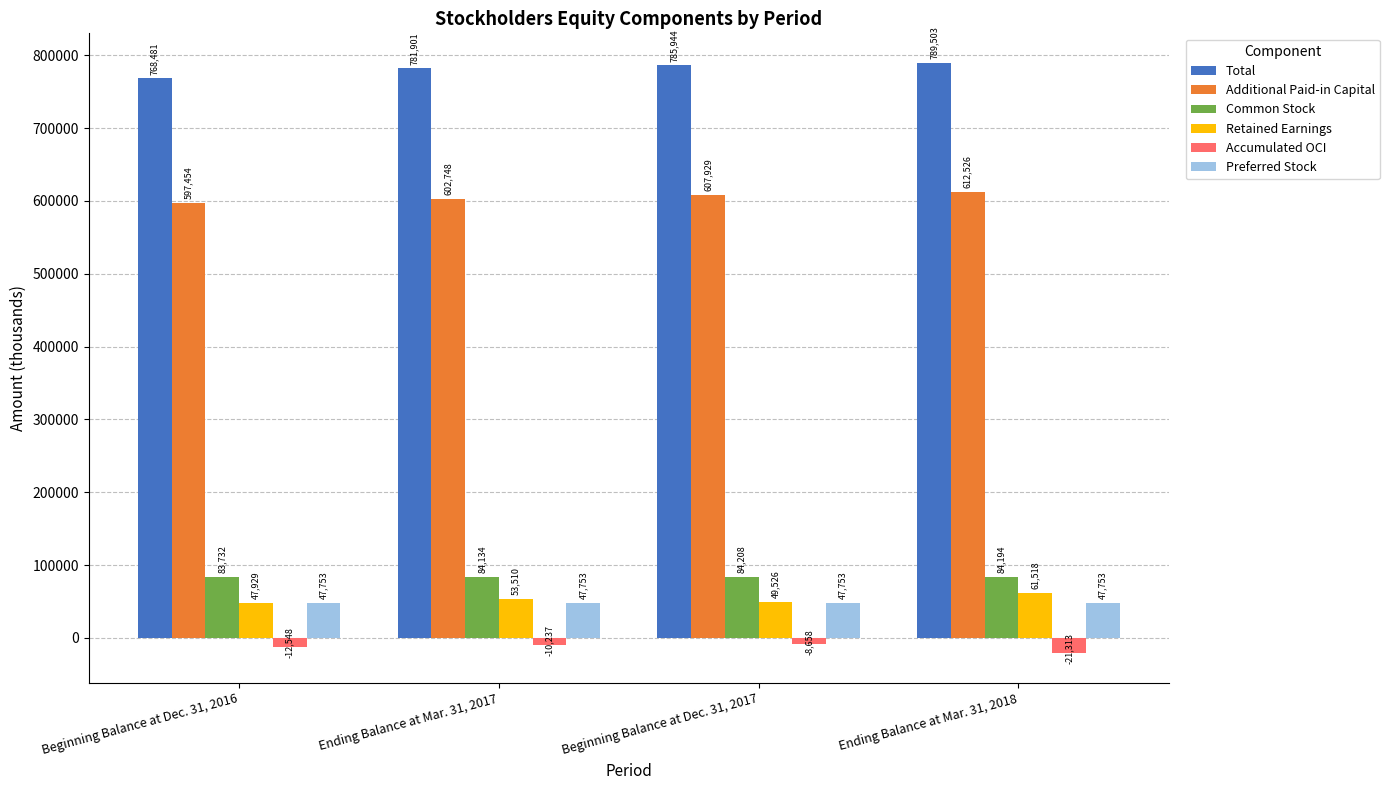

What is the value of the Additional Paid-in Capital bar at the 2nd from the left?

602748